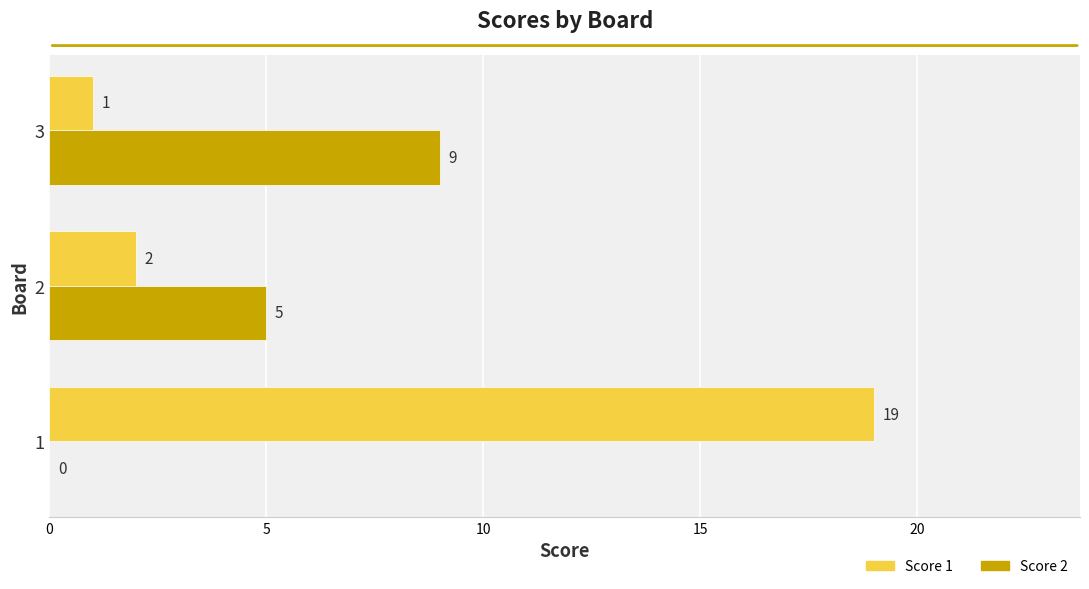

Which series has the largest total across all categories?

Score 1